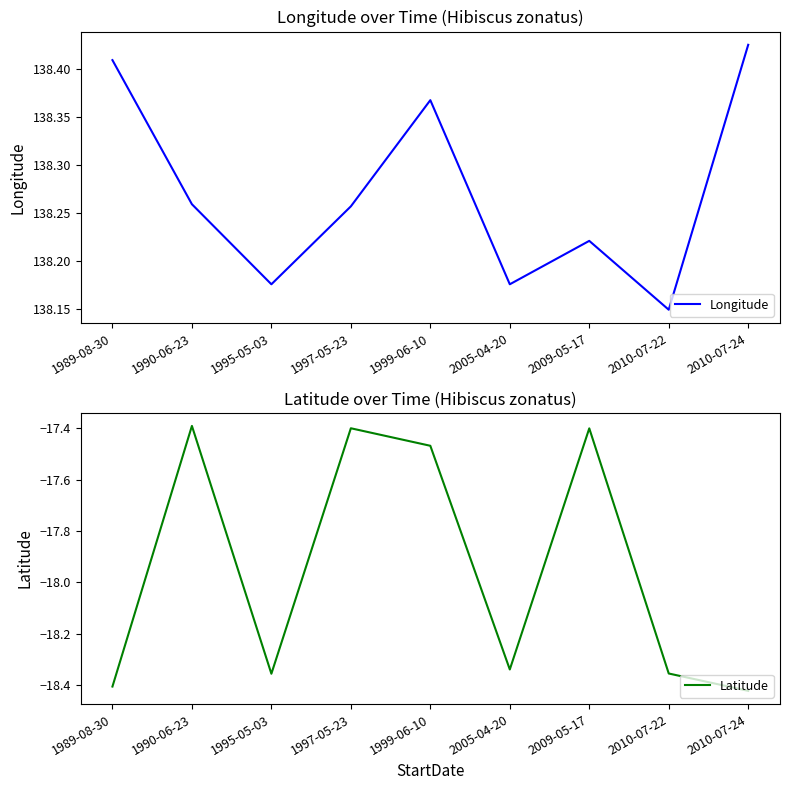

Reading right to left, transcribe all the data shown in this chart.

Longitude: 2010-07-24=138.4	2010-07-22=138.1	2009-05-17=138.2	2005-04-20=138.2	1999-06-10=138.4	1997-05-23=138.3	1995-05-03=138.2	1990-06-23=138.3	1989-08-30=138.4
Latitude: 2010-07-24=-18.4	2010-07-22=-18.4	2009-05-17=-17.4	2005-04-20=-18.3	1999-06-10=-17.5	1997-05-23=-17.4	1995-05-03=-18.4	1990-06-23=-17.4	1989-08-30=-18.4